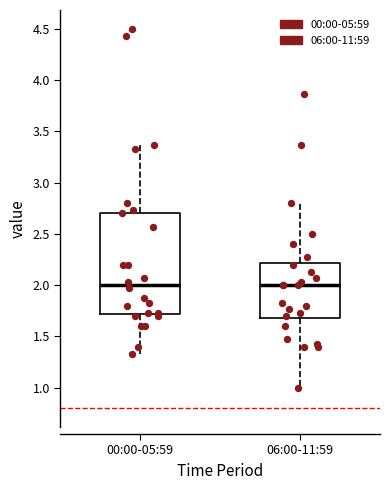

Reading left to right, read every box against the y-axis: the position of its median line, the range the box covers, and the ends of its whiskers. The values are not printed on the chart, so give them approximately, as read against the axis.

00:00-05:59: median 2.00, box 1.70 to 2.70, whiskers 1.35 to 3.35
06:00-11:59: median 2.00, box 1.70 to 2.20, whiskers 1.00 to 2.80